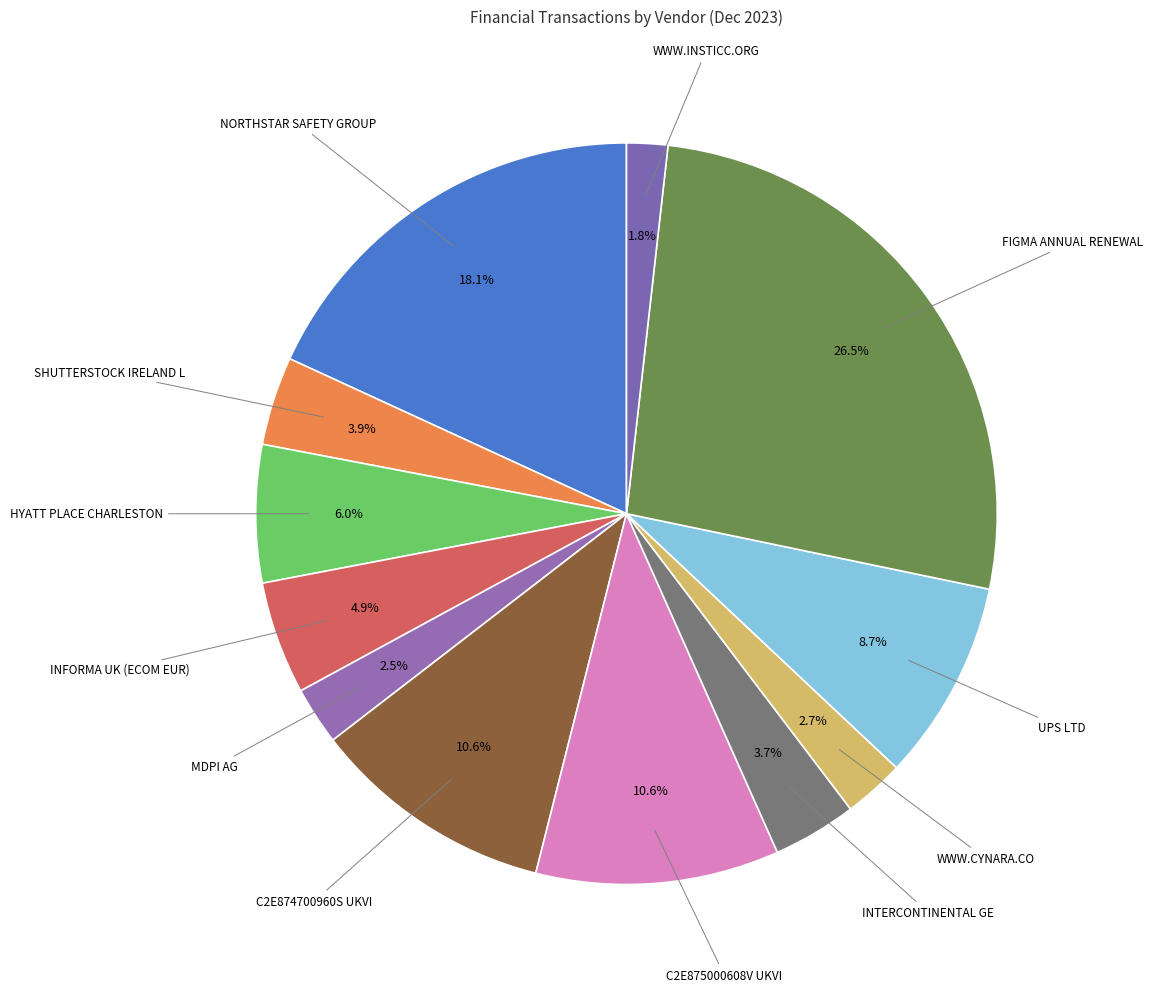

What percentage do FIGMA ANNUAL RENEWAL and WWW.INSTICC.ORG together represent?

28.3%